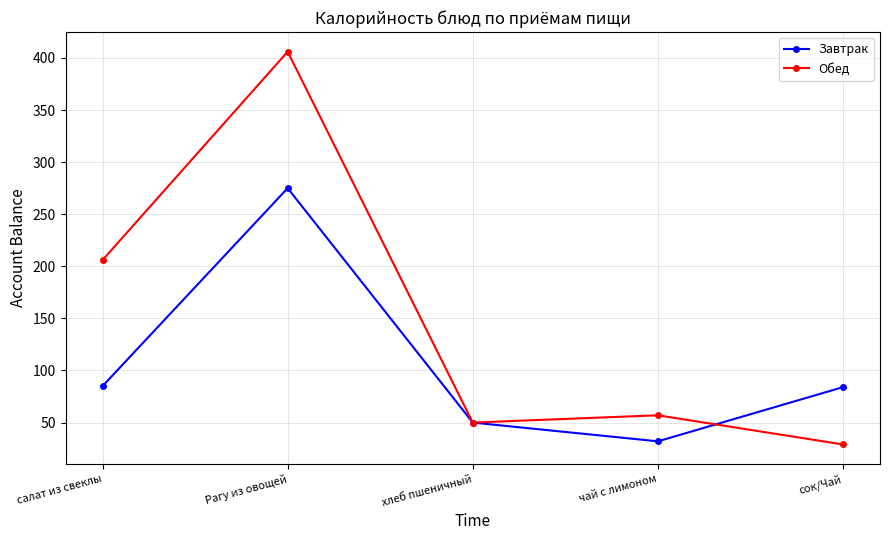

Count the number of data series in this chart.

2